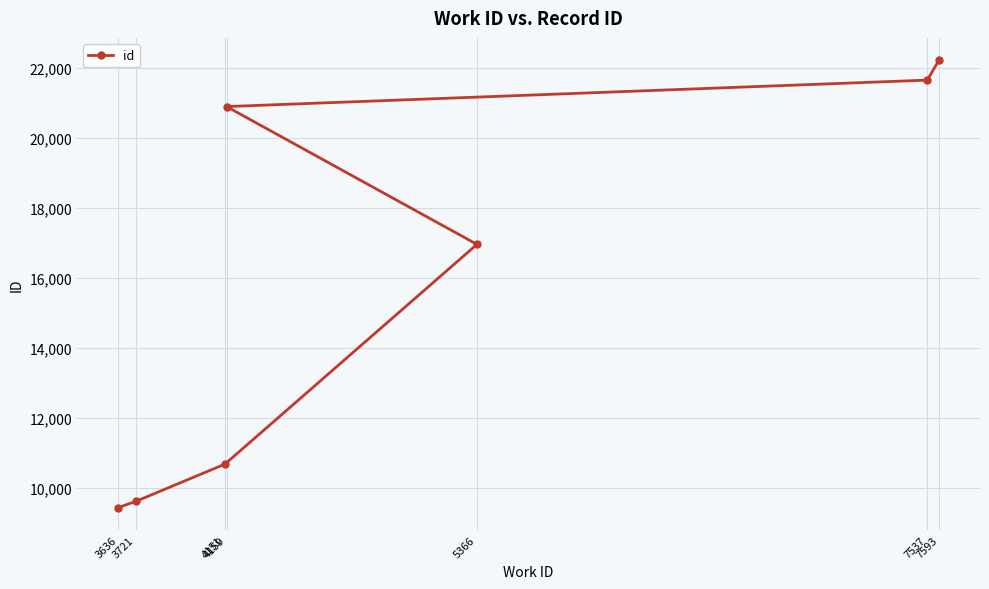

Rank the categories by value from highest to lowest.

7593, 7537, 4159, 5366, 4151, 3721, 3636